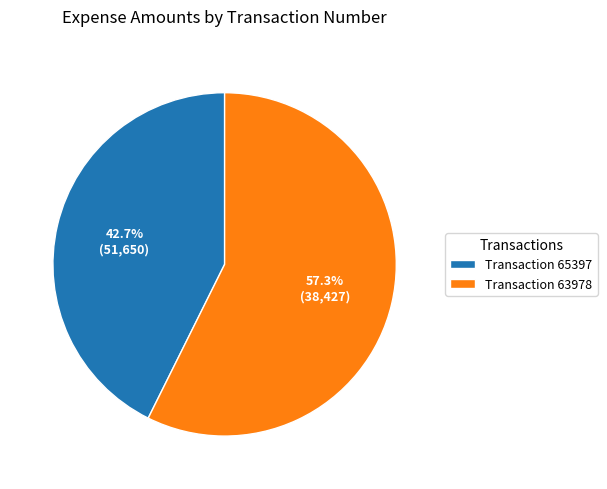

Combined, what portion of the pie is Transaction 63978 and Transaction 65397?

100.0%